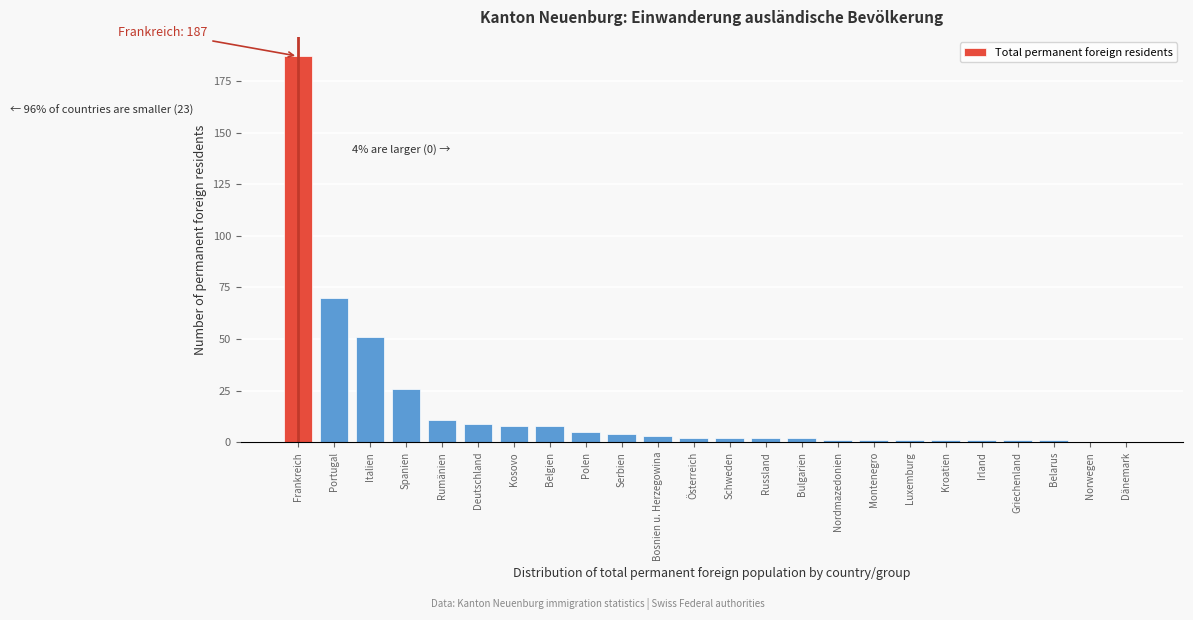

Reading left to right, transcribe all the data shown in this chart.

Frankreich=187	Portugal=70	Italien=51	Spanien=26	Rumänien=11	Deutschland=9	Kosovo=8	Belgien=8	Polen=5	Serbien=4	Bosnien u. Herzegowina=3	Österreich=2	Schweden=2	Russland=2	Bulgarien=2	Nordmazedonien=1	Montenegro=1	Luxemburg=1	Kroatien=1	Irland=1	Griechenland=1	Belarus=1	Norwegen=0	Dänemark=0